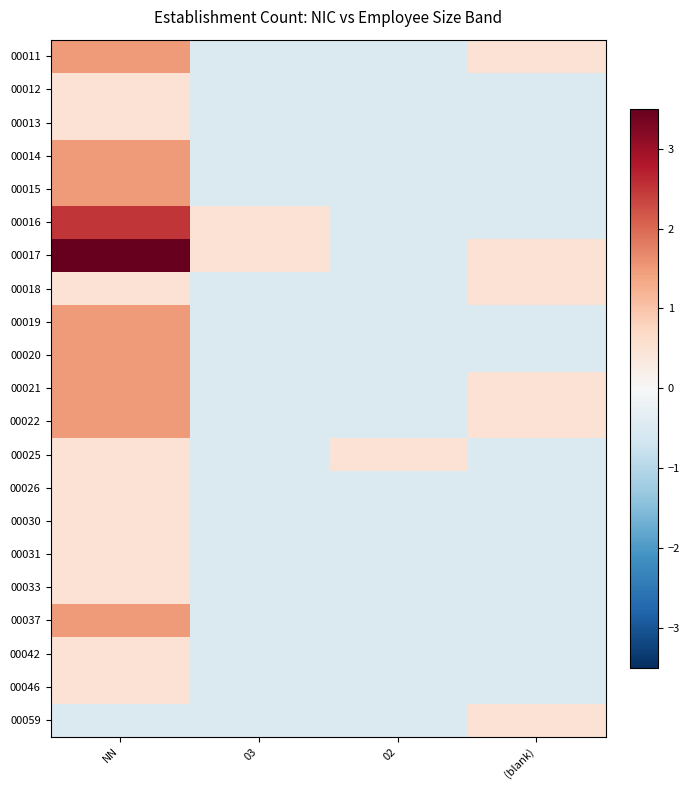

At which category is the sum across all series the highest?

NN